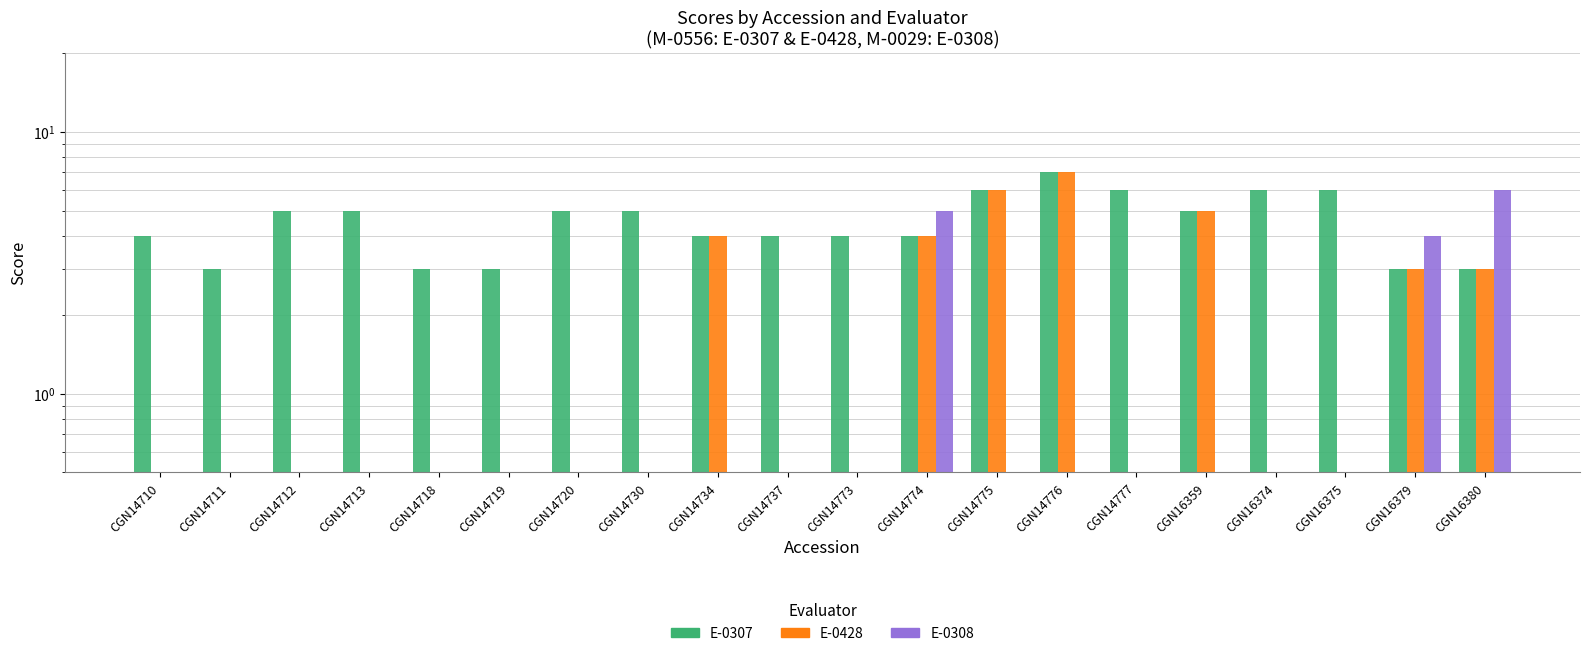

List the labels in order of E-0428 value, largest first.

CGN14776, CGN14775, CGN16359, CGN14734, CGN14774, CGN16379, CGN16380, CGN14710, CGN14711, CGN14712, CGN14713, CGN14718, CGN14719, CGN14720, CGN14730, CGN14737, CGN14773, CGN14777, CGN16374, CGN16375